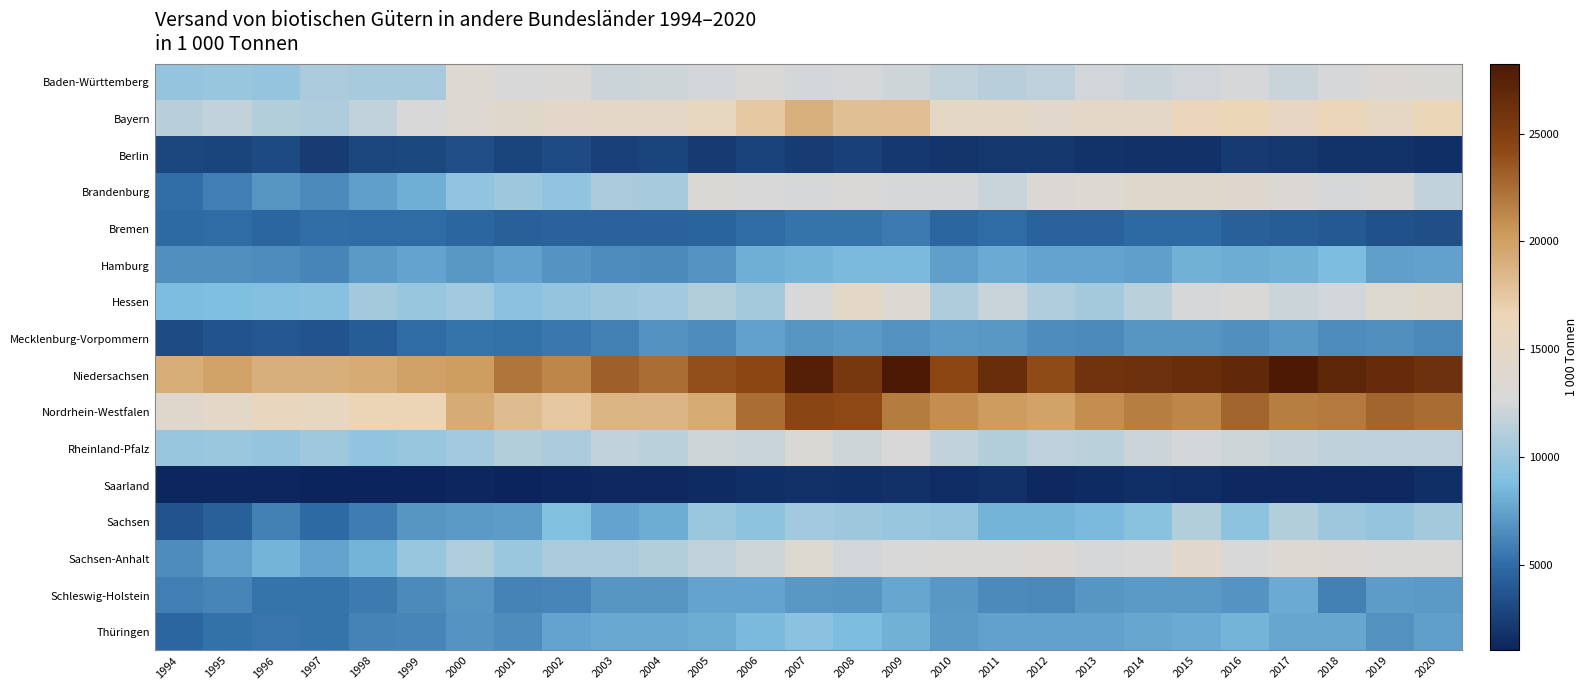

What is the total value across all series at 1998?

131561.3